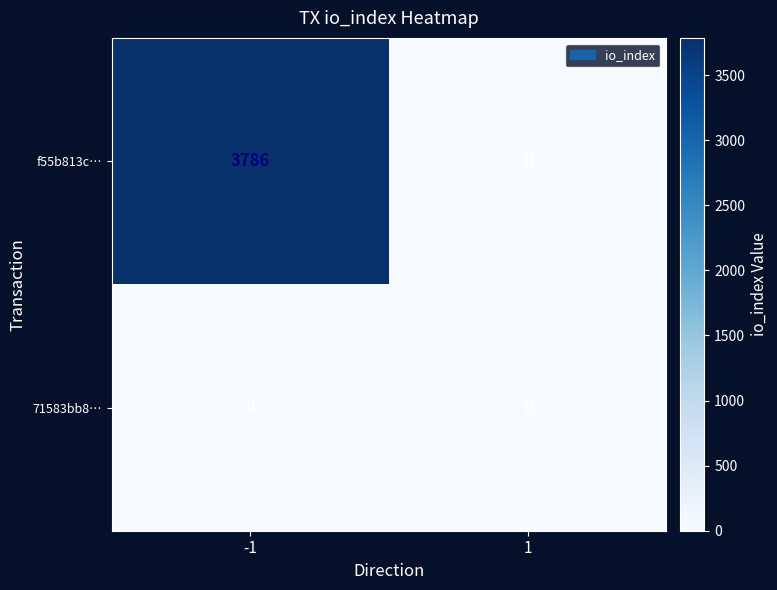

List the series in order of their overall mean, highest first.

f55b813c…, 71583bb8…